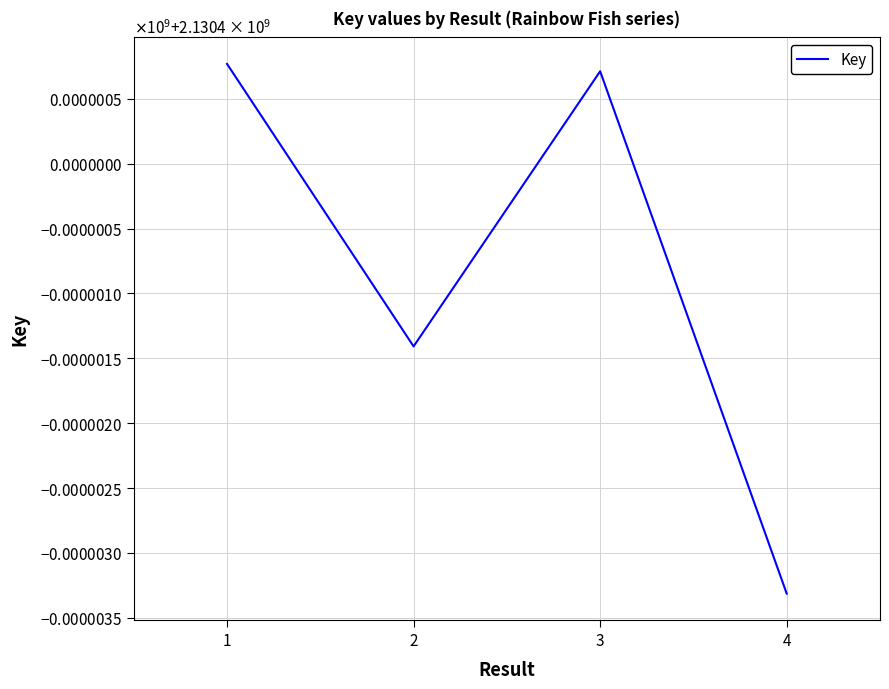

At which label is the value closest to 2130398728?

2